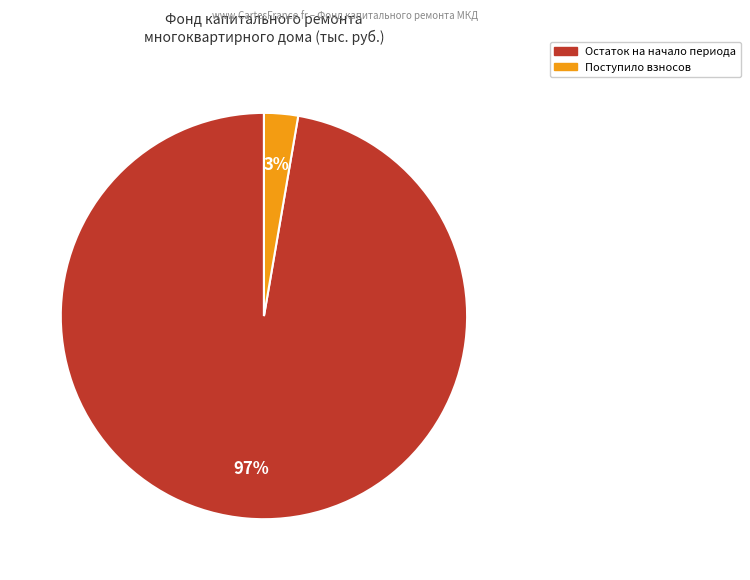

To the nearest percent, what is the average slice percentage?

50%